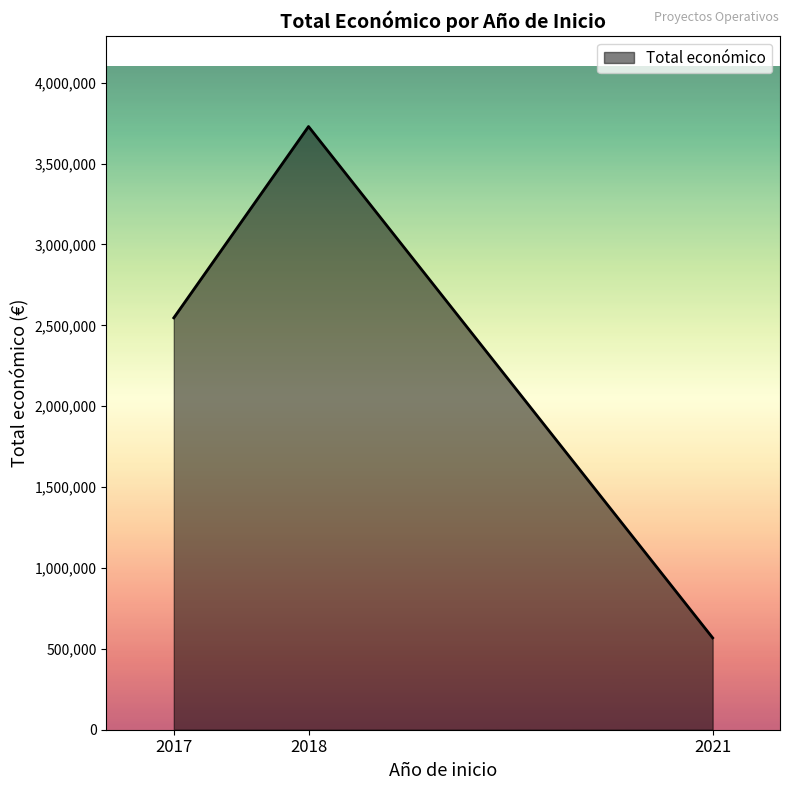

Approximately how many times larger is the value at 2017 compared to 2018?

0.7